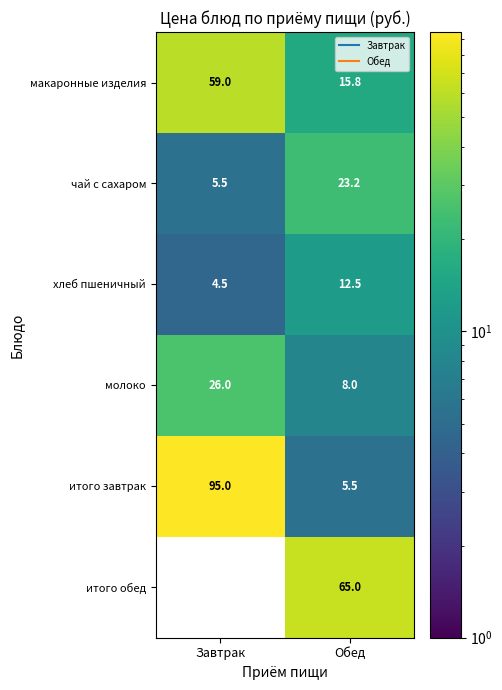

What is the total value across all series at Обед?

130.0